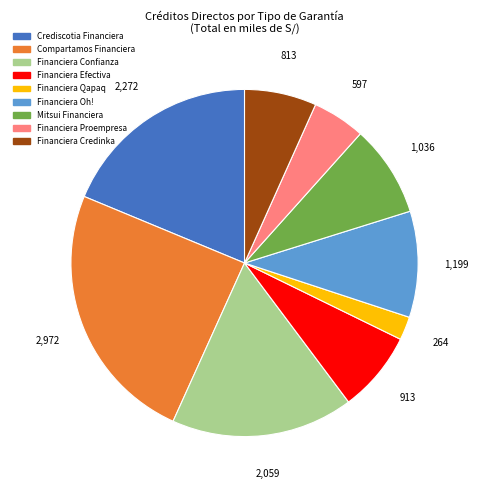

Between Financiera Qapaq and Financiera Credinka, which is larger?

Financiera Credinka